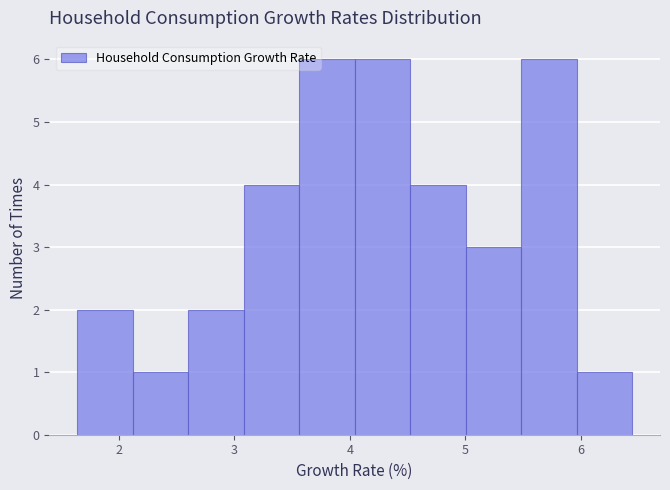

What is the height of the bar covering 5.5 to 6.0 on the x-axis? Neither the bar edges nor the heights are printed on the chart, so give them approximately, as read against the axes.

6